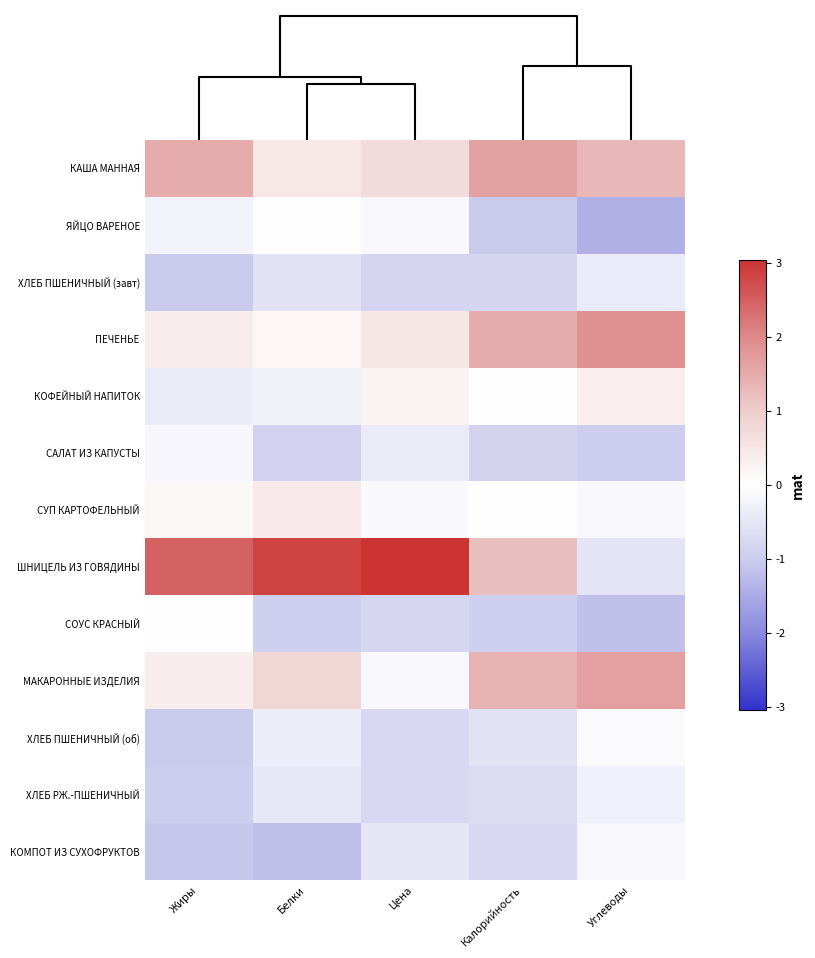

List the series in order of their peak value, highest first.

ШНИЦЕЛЬ ИЗ ГОВЯДИНЫ, ПЕЧЕНЬЕ, МАКАРОННЫЕ ИЗДЕЛИЯ, КАША МАННАЯ, СУП КАРТОФЕЛЬНЫЙ, КОФЕЙНЫЙ НАПИТОК, СОУС КРАСНЫЙ, ЯЙЦО ВАРЕНОЕ, ХЛЕБ ПШЕНИЧНЫЙ (об), КОМПОТ ИЗ СУХОФРУКТОВ, САЛАТ ИЗ КАПУСТЫ, ХЛЕБ РЖ.-ПШЕНИЧНЫЙ, ХЛЕБ ПШЕНИЧНЫЙ (завт)